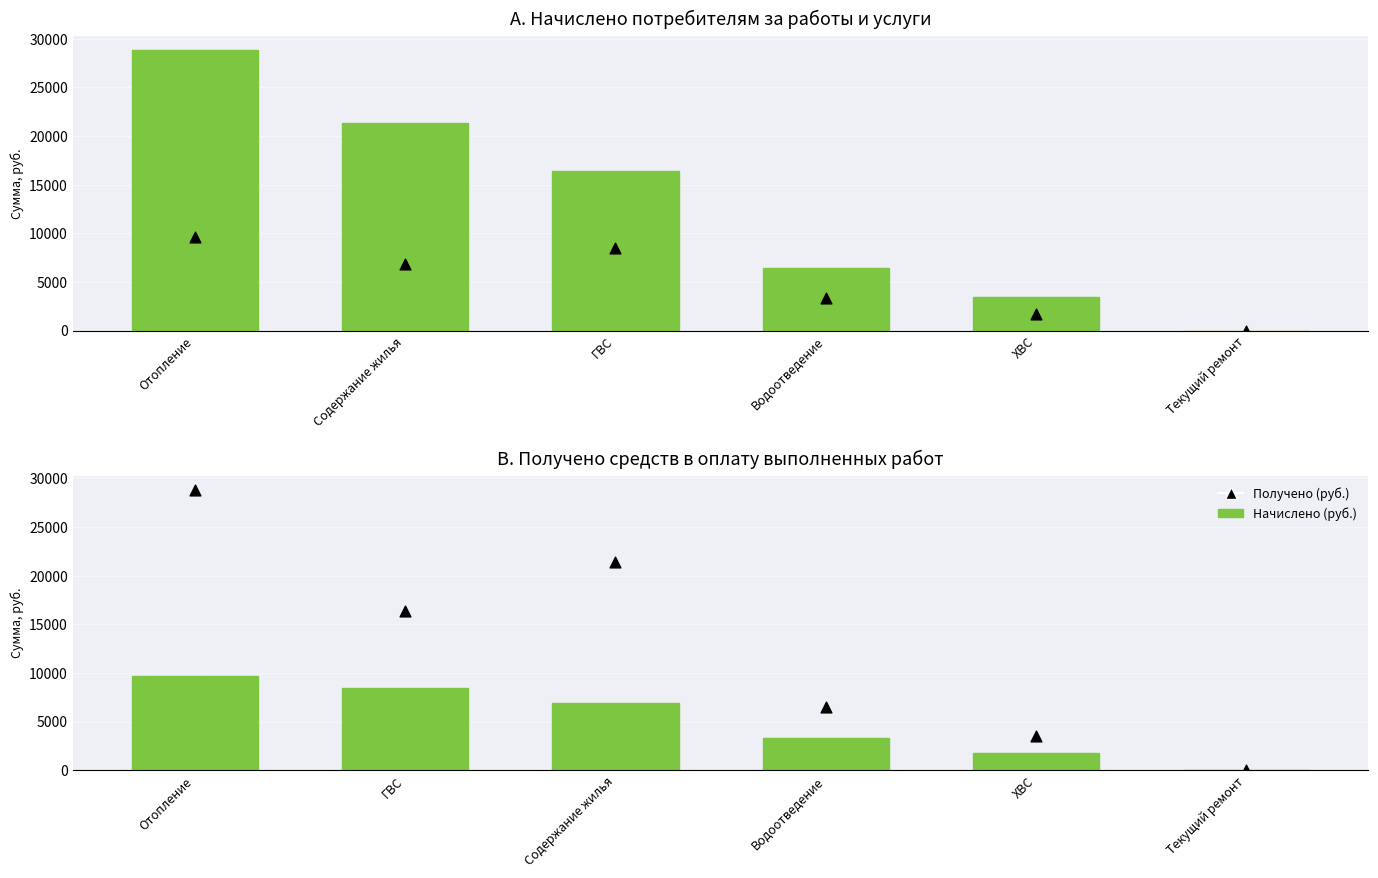

Which series reaches the maximum Y coordinate?

Начислено (руб.)